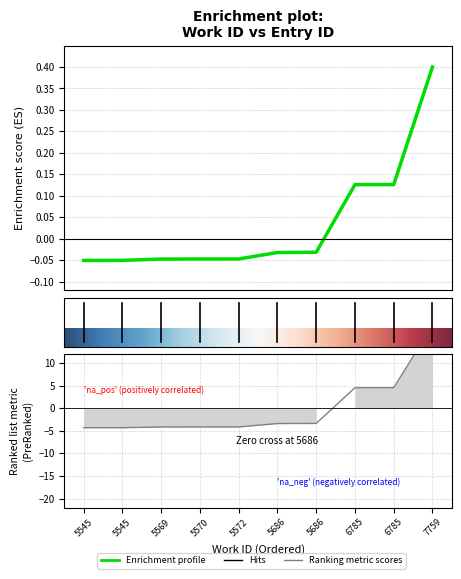

Reading right to left, what are all the values shown in this chart?

7759=0.4	6785=0.1	6785=0.1	5686=-0.0	5686=-0.0	5572=-0.0	5570=-0.0	5569=-0.0	5545=-0.0	5545=-0.1